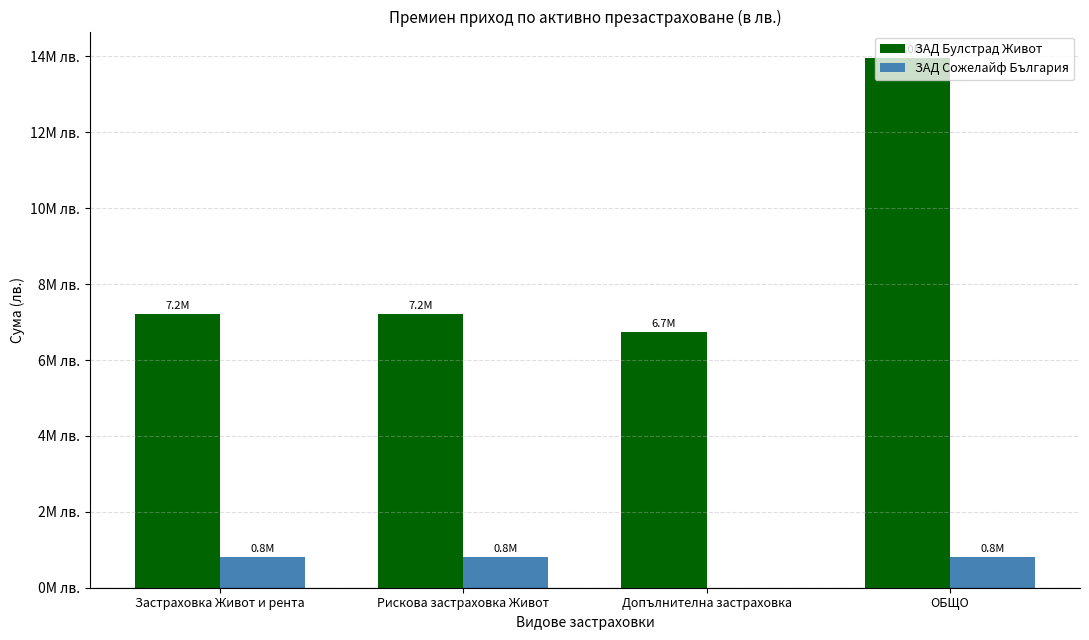

What is the sum of the ЗАД Сожелайф България values at Допълнителна застраховка and ОБЩО?

796744.7